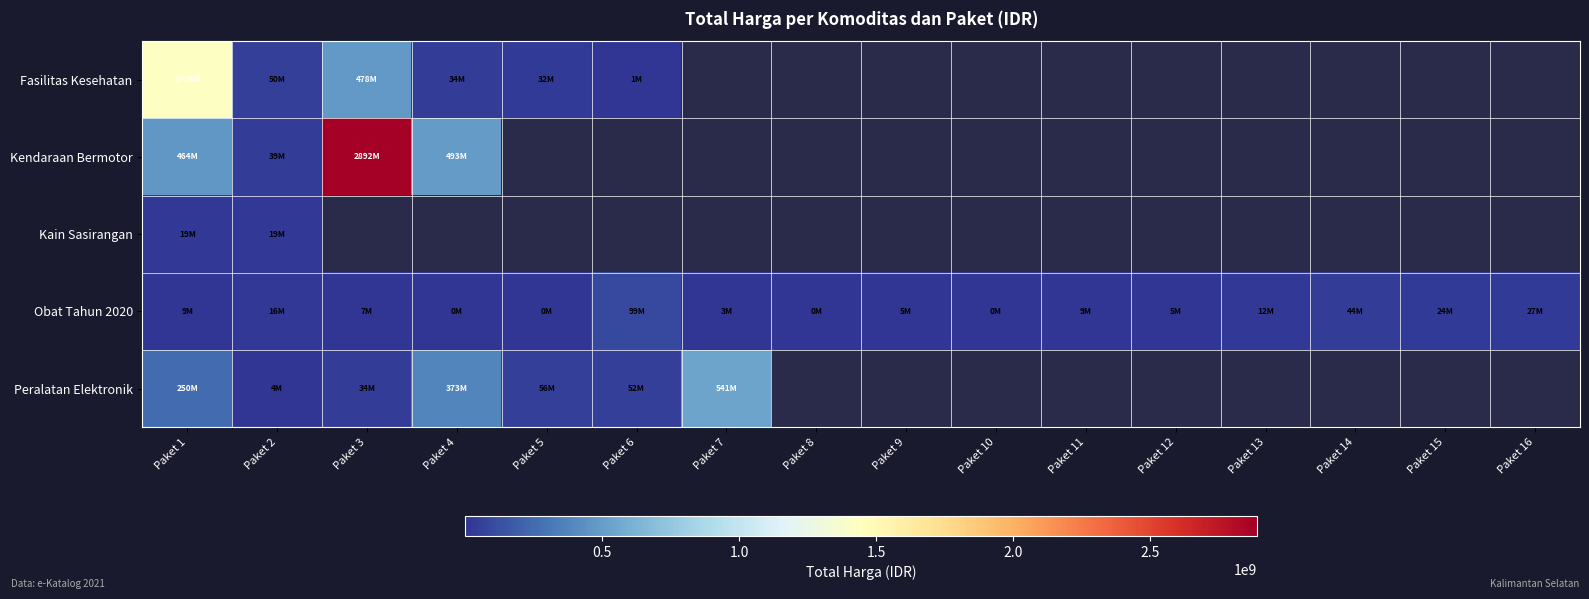

List the series in order of their peak value, lowest first.

Kain Sasirangan, Obat Tahun 2020, Peralatan Elektronik, Fasilitas Kesehatan, Kendaraan Bermotor